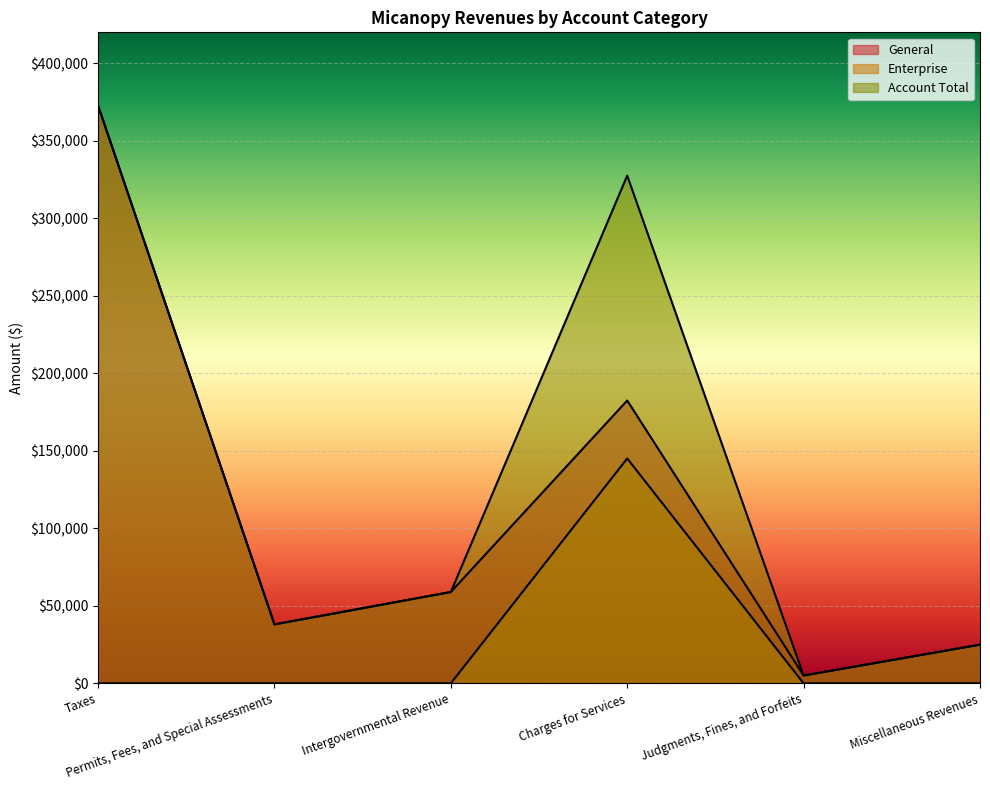

Which category has the lowest value in the Account Total series?

Judgments, Fines, and Forfeits